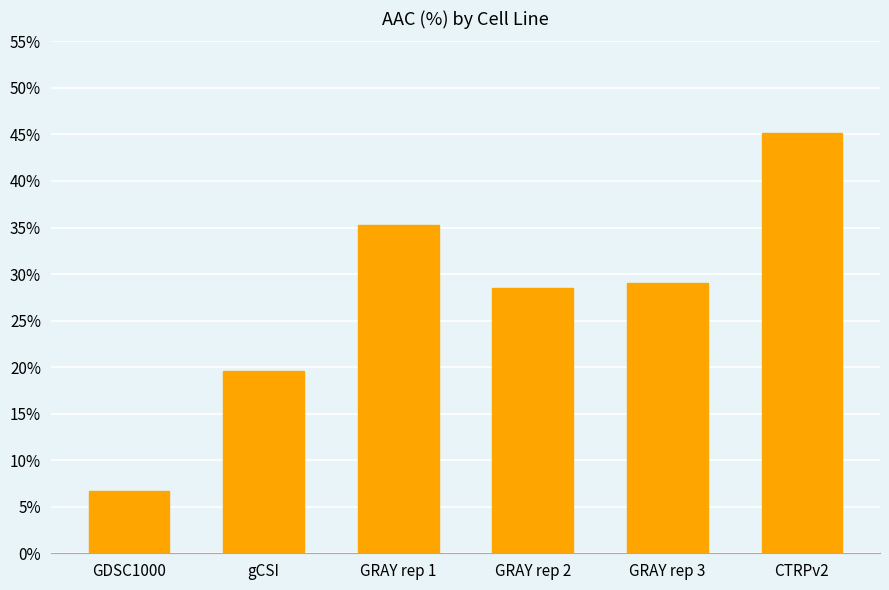

Reading left to right, extract all data points from this chart.

GDSC1000=6.7	gCSI=19.6	GRAY rep 1=35.3	GRAY rep 2=28.5	GRAY rep 3=29.0	CTRPv2=45.1